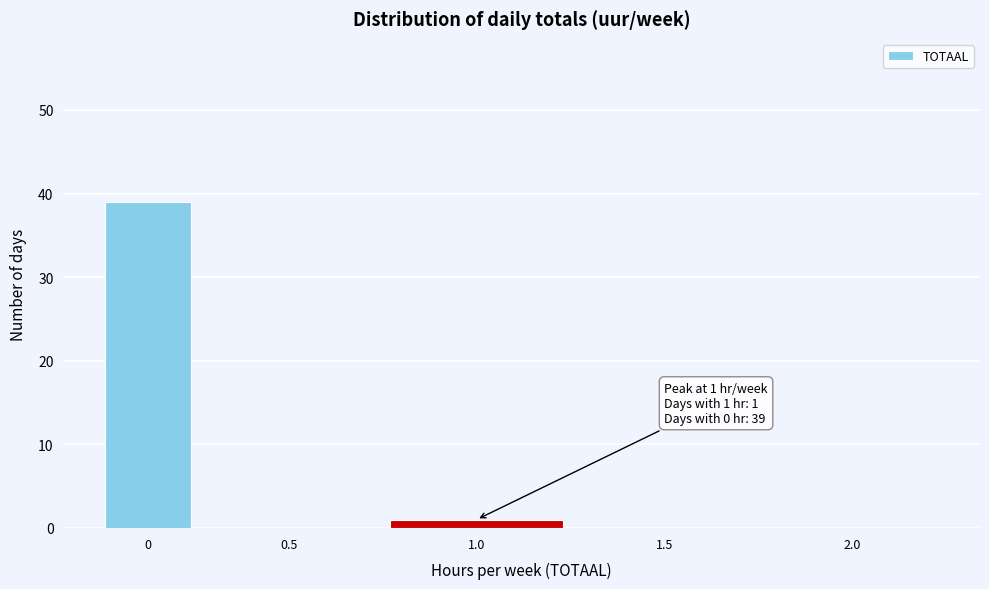

Reading right to left, what are all the values shown in this chart?

2.0=0	1.5=0	1.0=1	0.5=0	0=39